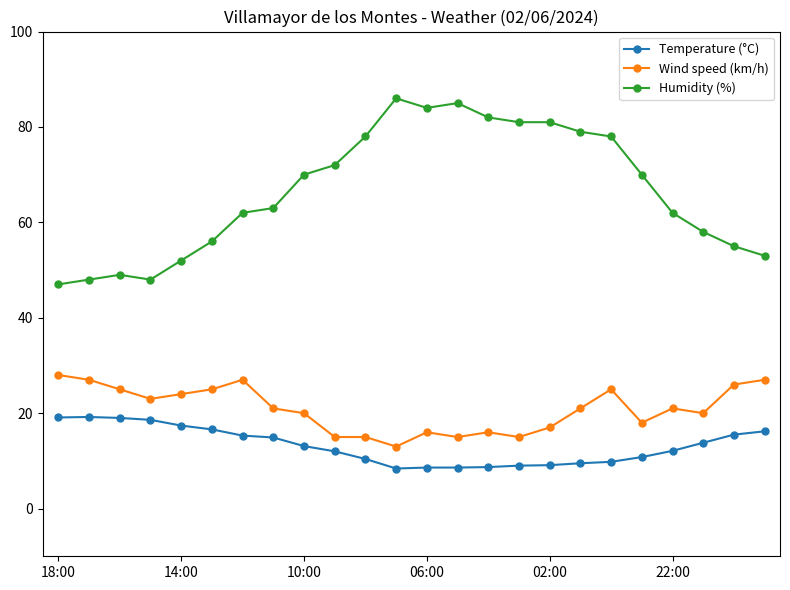

Which series has the largest range (max minus min)?

Humidity (%)